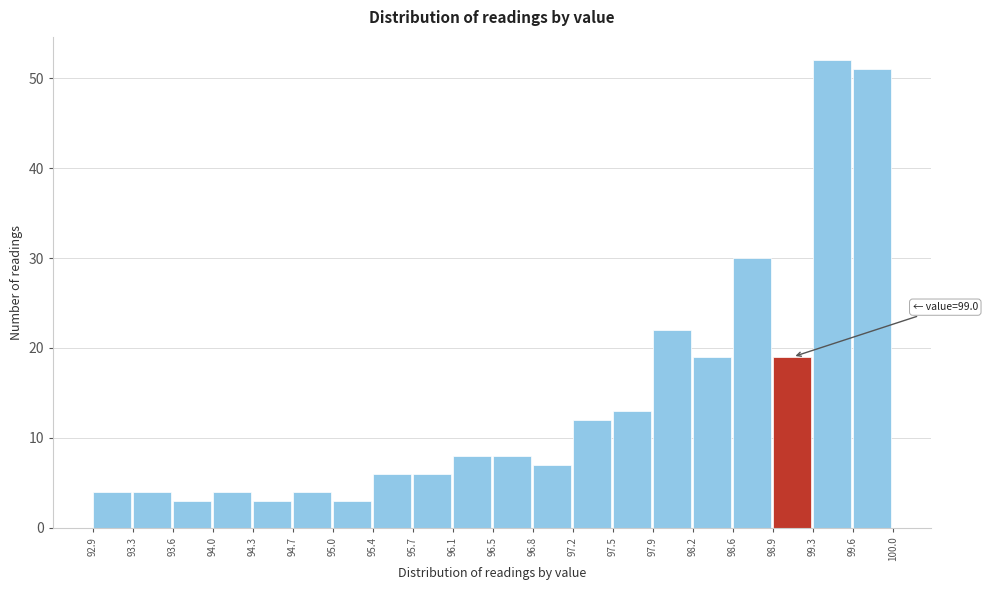

Over which range of the x-axis is the bar tallest?

99.3 to 99.6